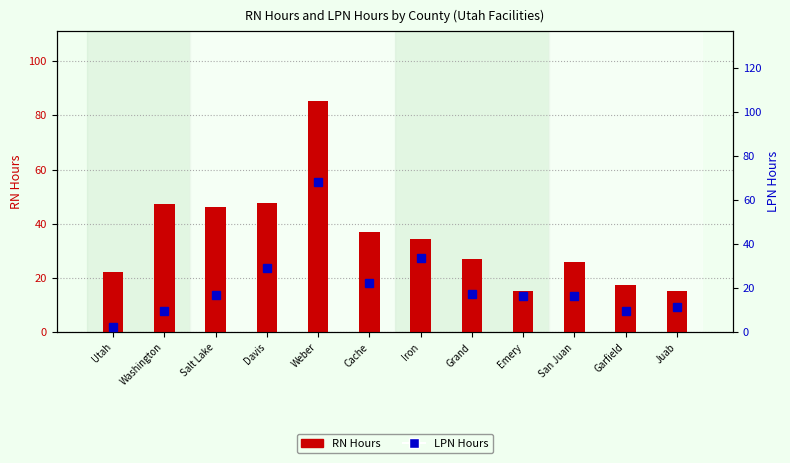

Is it true that RN Hours equals 85.4 at Weber?

True